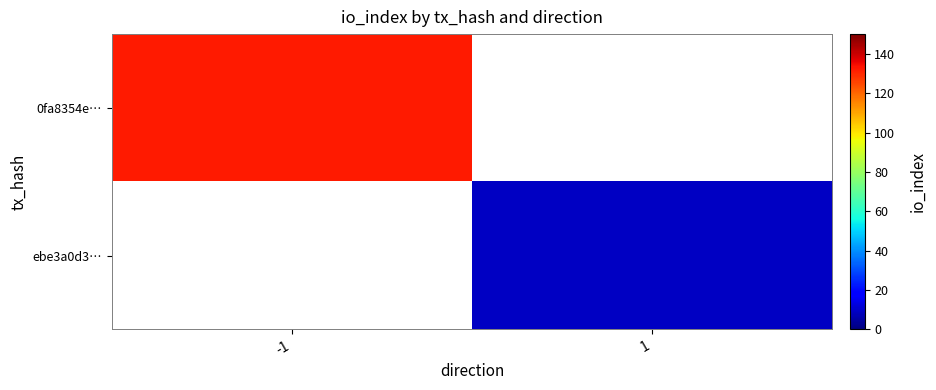

How many values in 0fa8354e… are above zero?

1